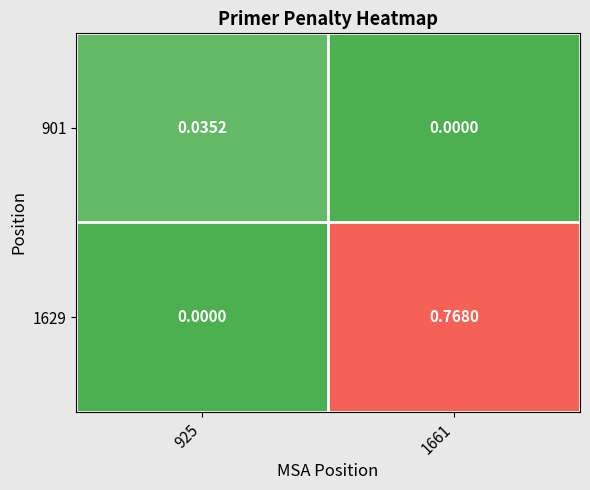

Rank the series by their average value, from highest to lowest.

1629, 901